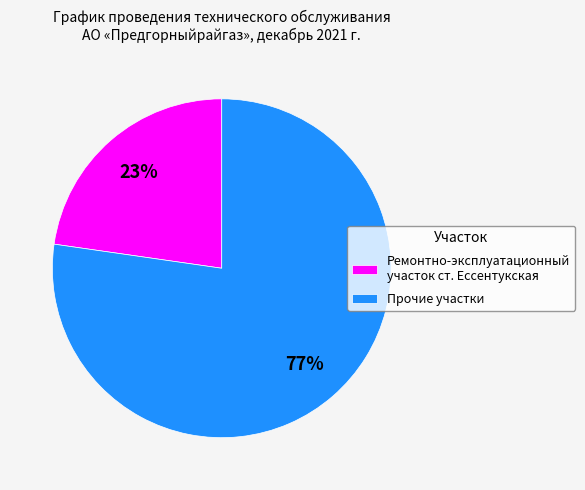

Do Прочие участки and Ремонтно-эксплуатационный участок ст. Ессентукская together represent more than half of the pie?

Yes